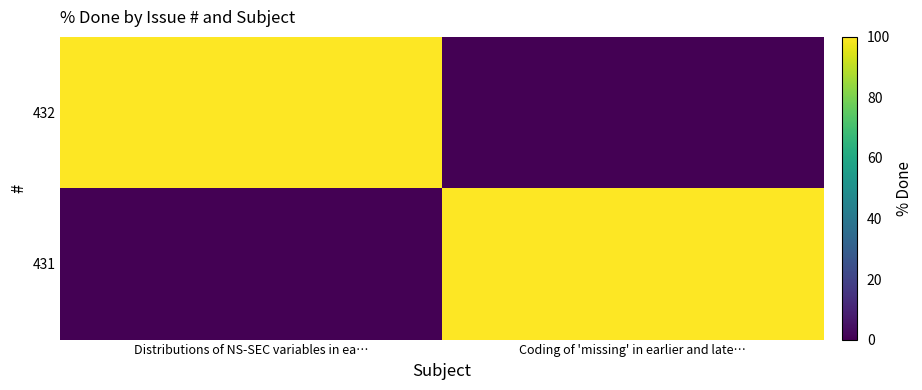

Rank the series at Coding of 'missing' in earlier and late… from lowest to highest value.

432, 431